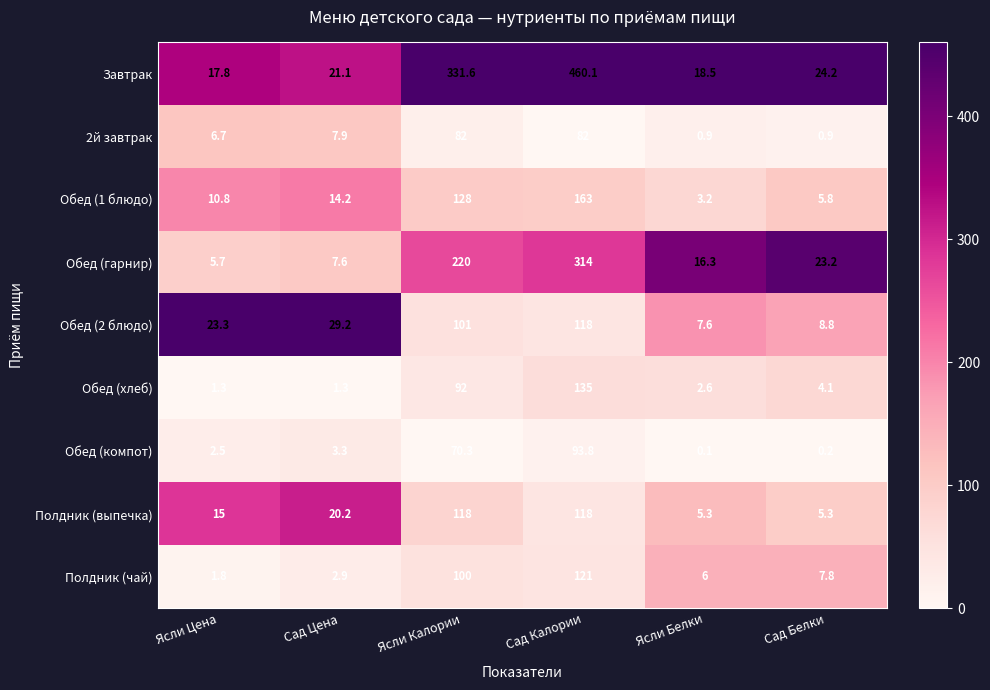

Which series has the largest range (max minus min)?

Завтрак